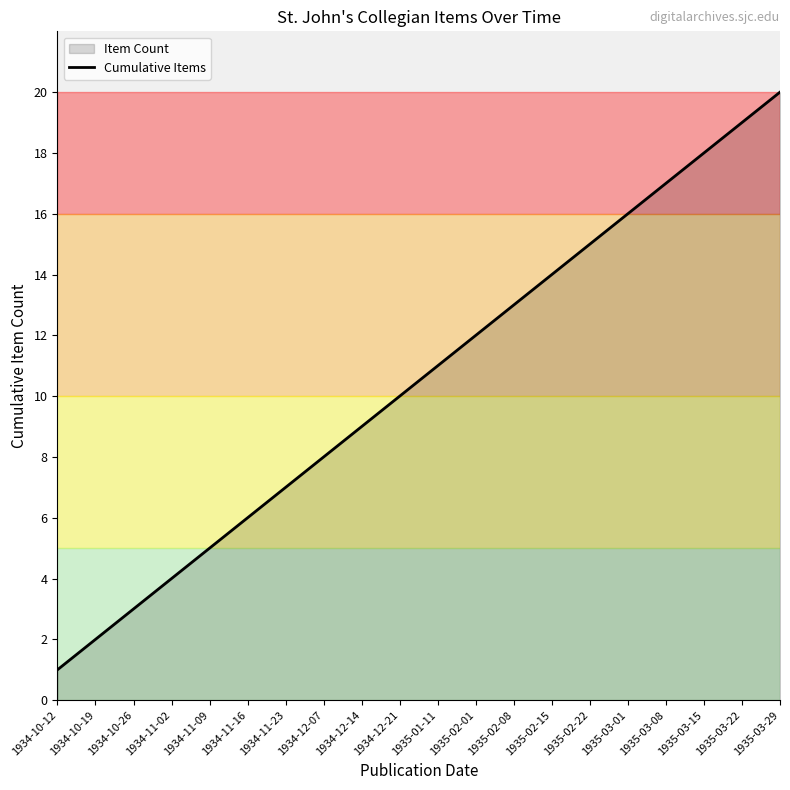

Rank the categories by value from highest to lowest.

1935-03-29, 1935-03-22, 1935-03-15, 1935-03-08, 1935-03-01, 1935-02-22, 1935-02-15, 1935-02-08, 1935-02-01, 1935-01-11, 1934-12-21, 1934-12-14, 1934-12-07, 1934-11-23, 1934-11-16, 1934-11-09, 1934-11-02, 1934-10-26, 1934-10-19, 1934-10-12